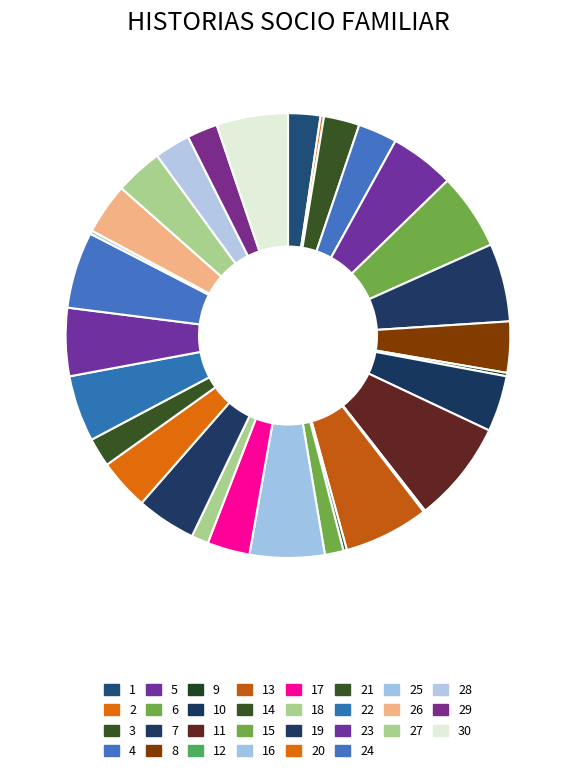

What percentage is the 24 slice, to the nearest percent?

6%